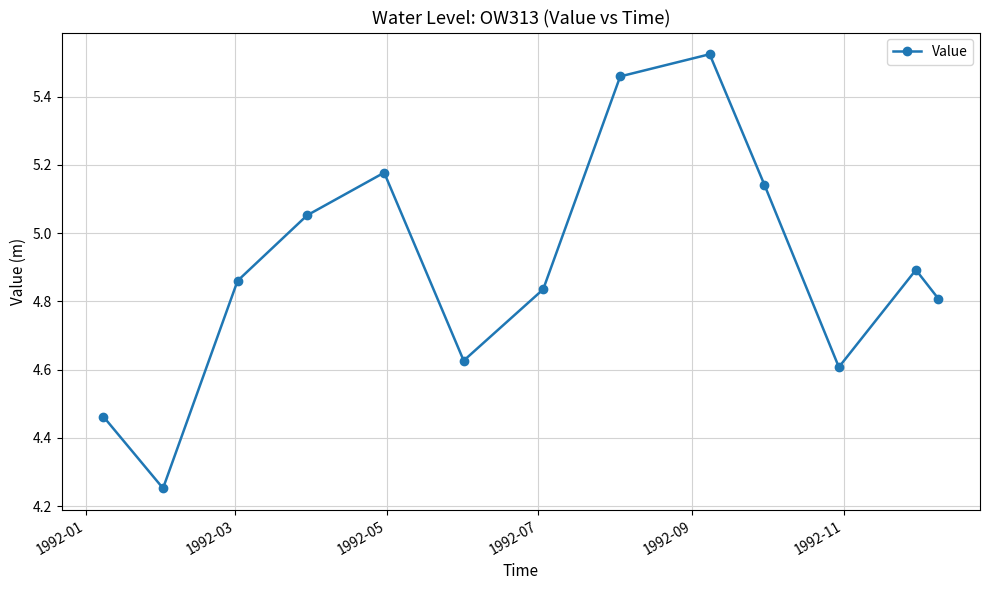

True or false: the data has more than 0 interior local peaks.

True